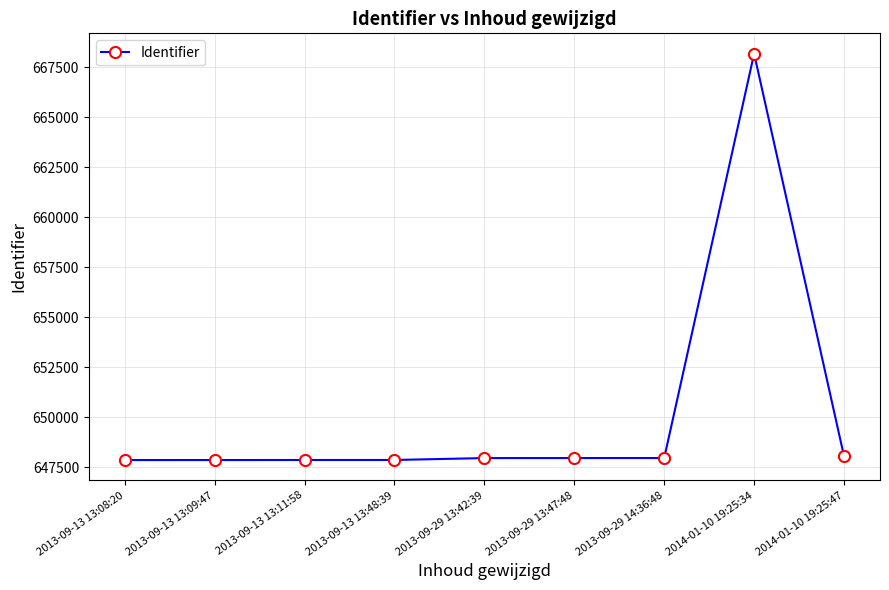

What is the change in value from 2013-09-13 13:11:58 to 2013-09-29 14:36:48?

+98